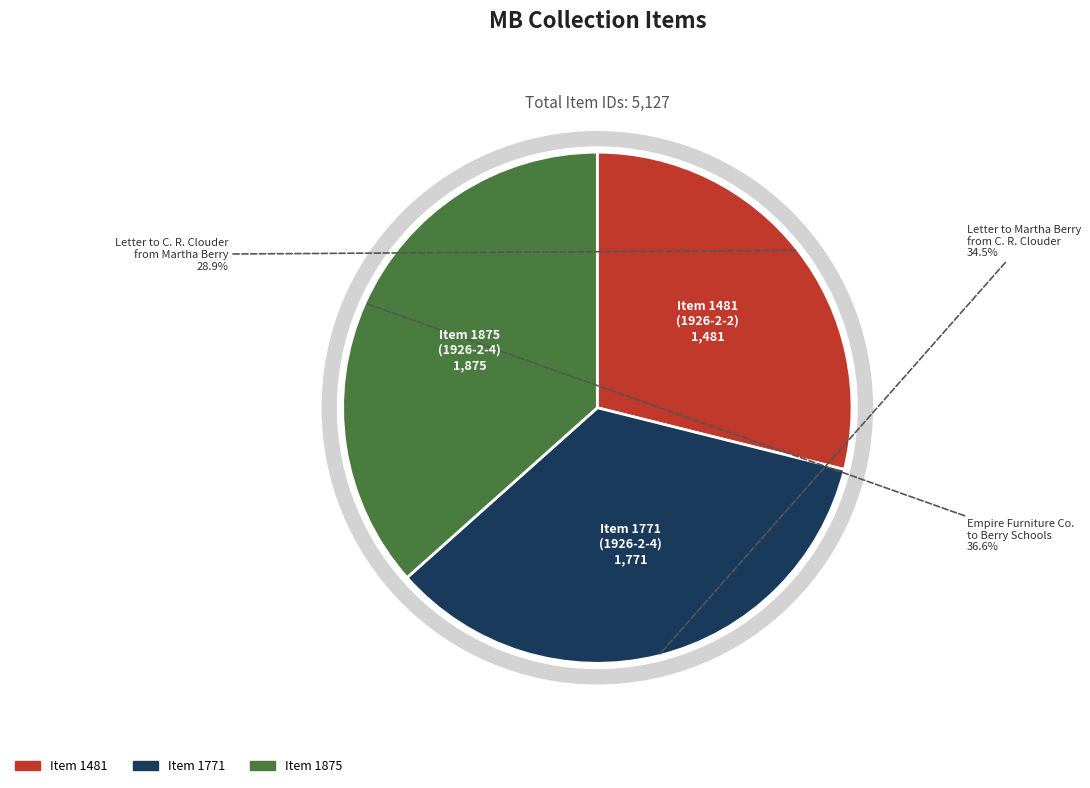

What is the change in value from Item 1771
Letter to Martha Berry
from C. R. Clouder to Item 1875
Empire Furniture Company
to Berry Schools?

+104